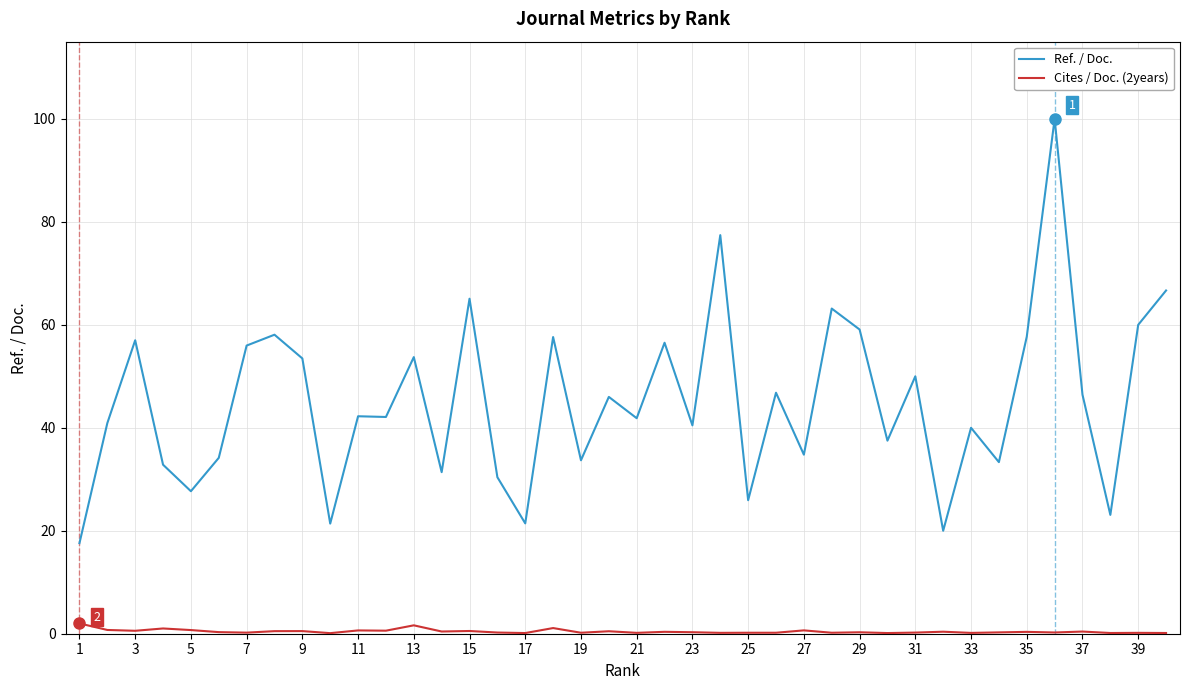

Which series has the largest total across all categories?

Ref. / Doc.